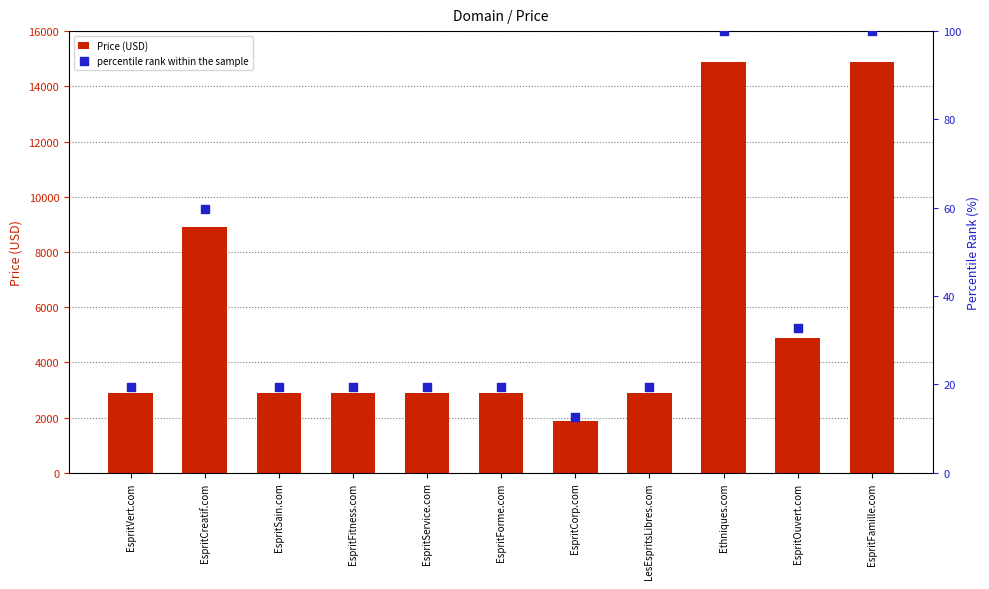

Which series has the largest Y range (max minus min)?

Price (USD)